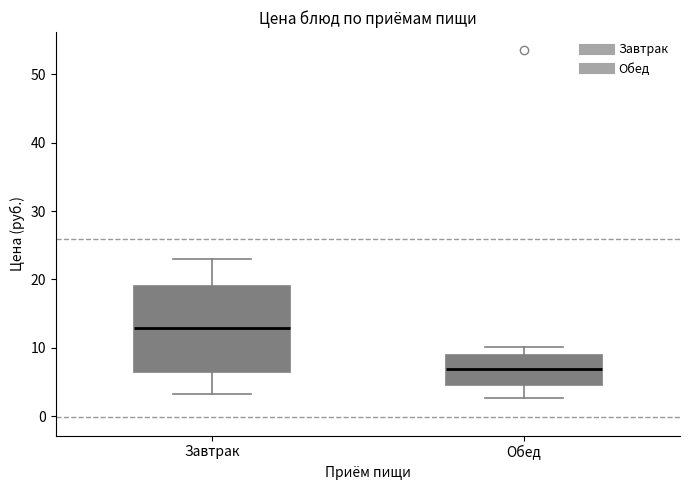

Where does the lower whisker of the box for Завтрак end on the y-axis? The values are not printed on the chart, so give them approximately, as read against the axis.

3